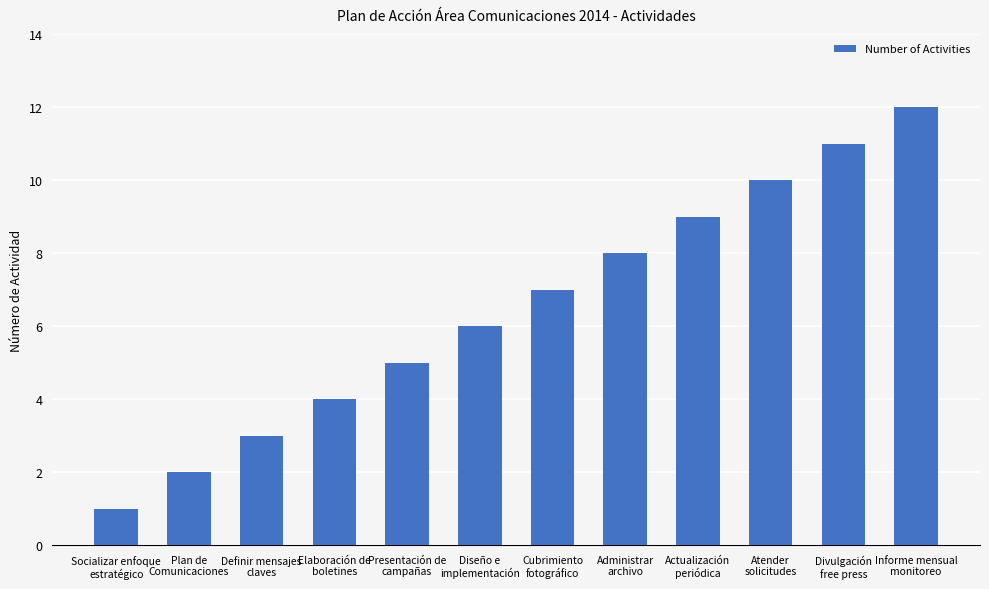

What is the change in value from Plan de
Comunicaciones to Actualización
periódica?

+7